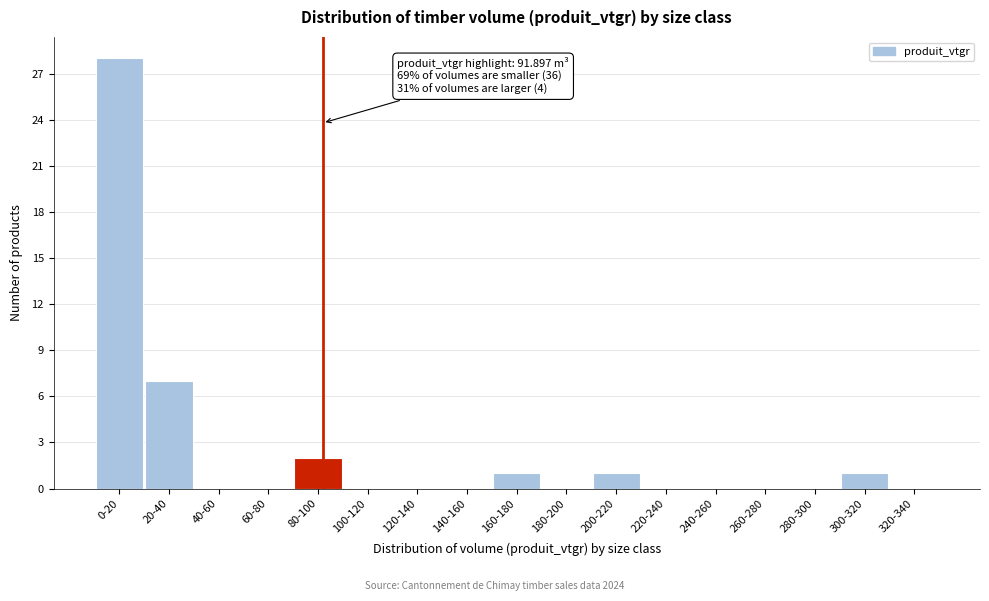

Reading left to right, what are all the values shown in this chart?

0-20=28	20-40=7	40-60=0	60-80=0	80-100=2	100-120=0	120-140=0	140-160=0	160-180=1	180-200=0	200-220=1	220-240=0	240-260=0	260-280=0	280-300=0	300-320=1	320-340=0